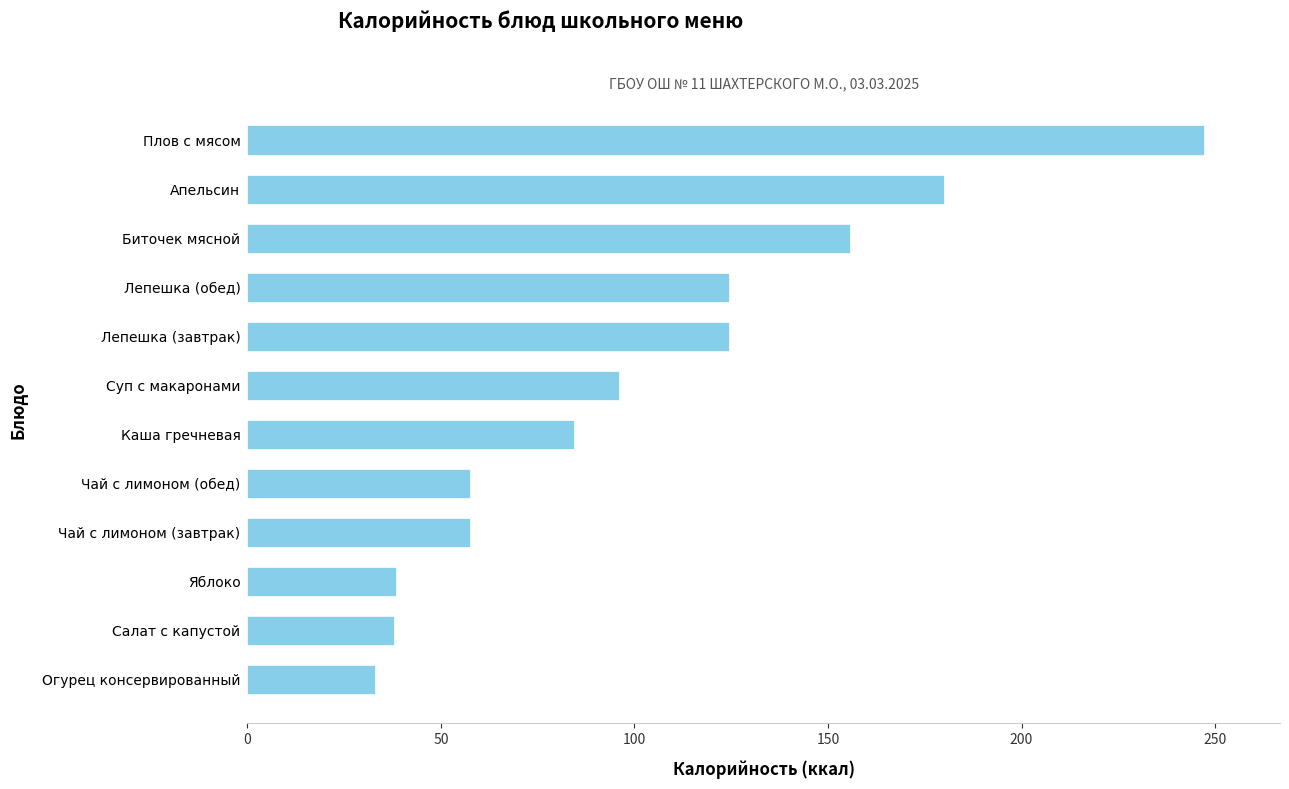

True or false: the data shows 24.1 at Чай с лимоном (обед).

False